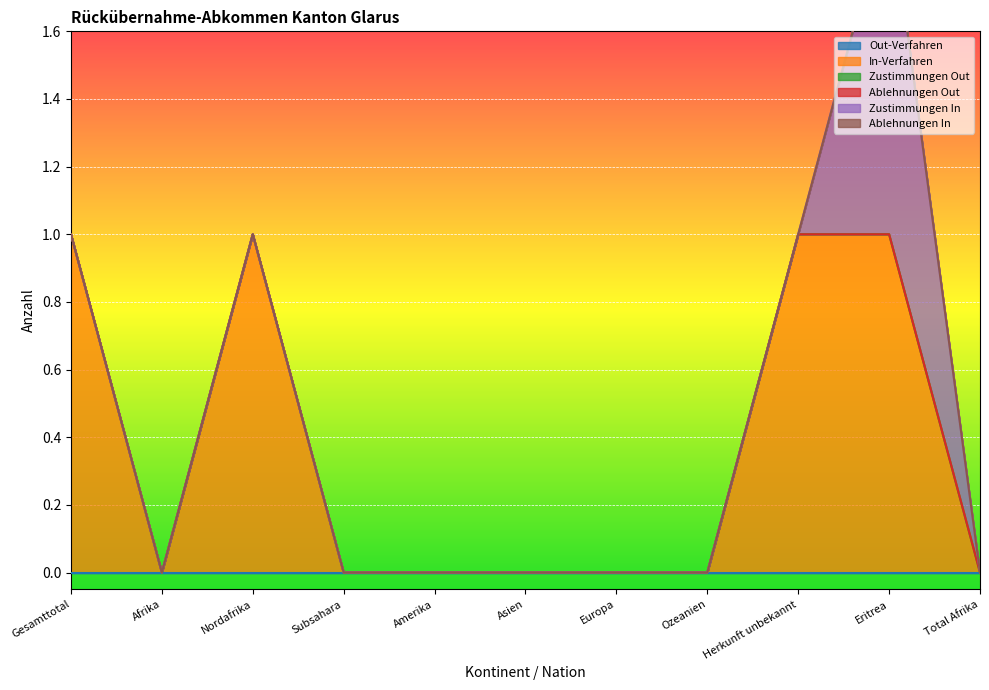

True or false: In-Verfahren has more than 1 interior local peaks.

False